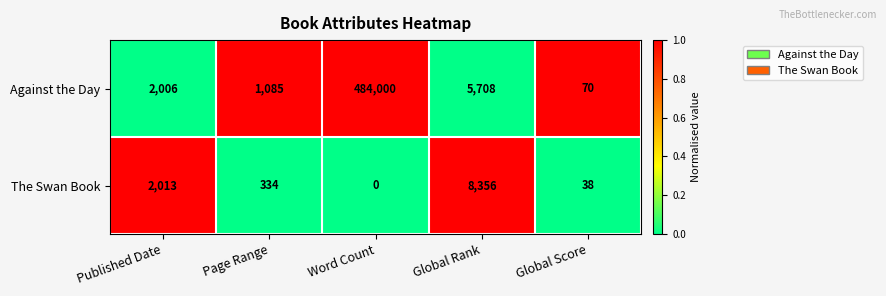

Reading right to left, extract all data points from this chart.

Against the Day: 70	5708	484000	1085	2006
The Swan Book: 38	8356	0	334	2013